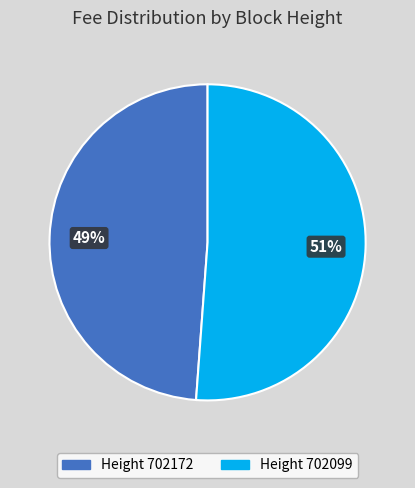

How many segments does this pie chart have?

2